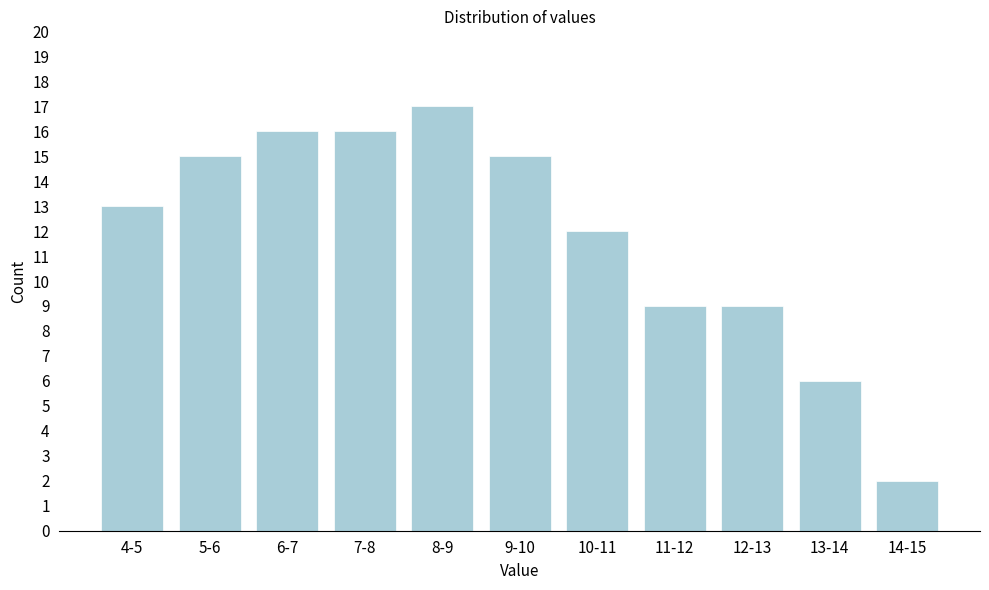

Reading left to right, what are all the values shown in this chart?

4-5=13	5-6=15	6-7=16	7-8=16	8-9=17	9-10=15	10-11=12	11-12=9	12-13=9	13-14=6	14-15=2